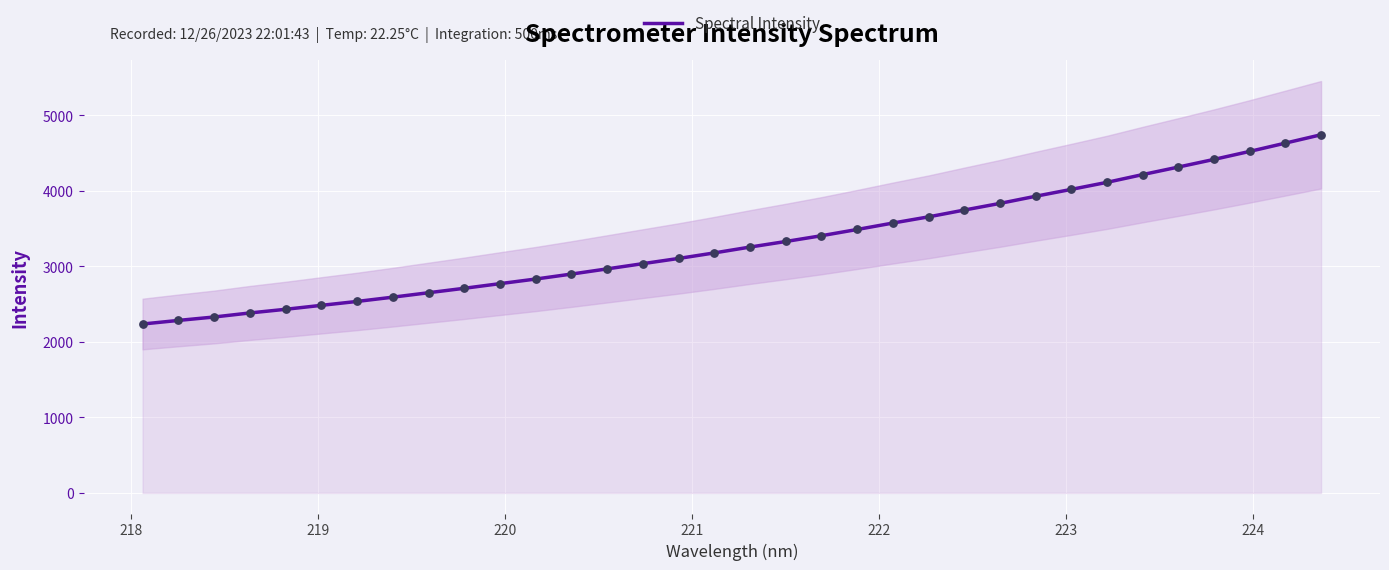

What is the minimum value for Spectral Intensity?

2236.3